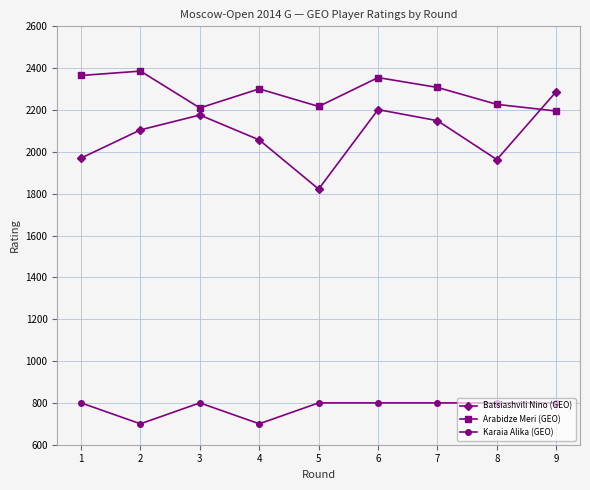

How many values in the Arabidze Meri (GEO) series are below 2301?

4